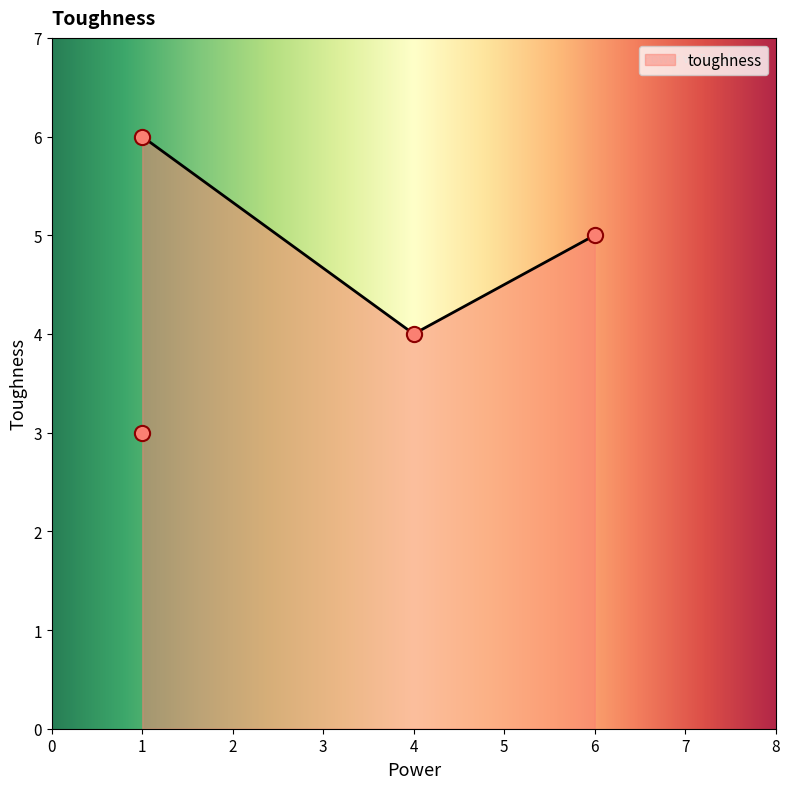

What is the highest value of the toughness series?

6.0